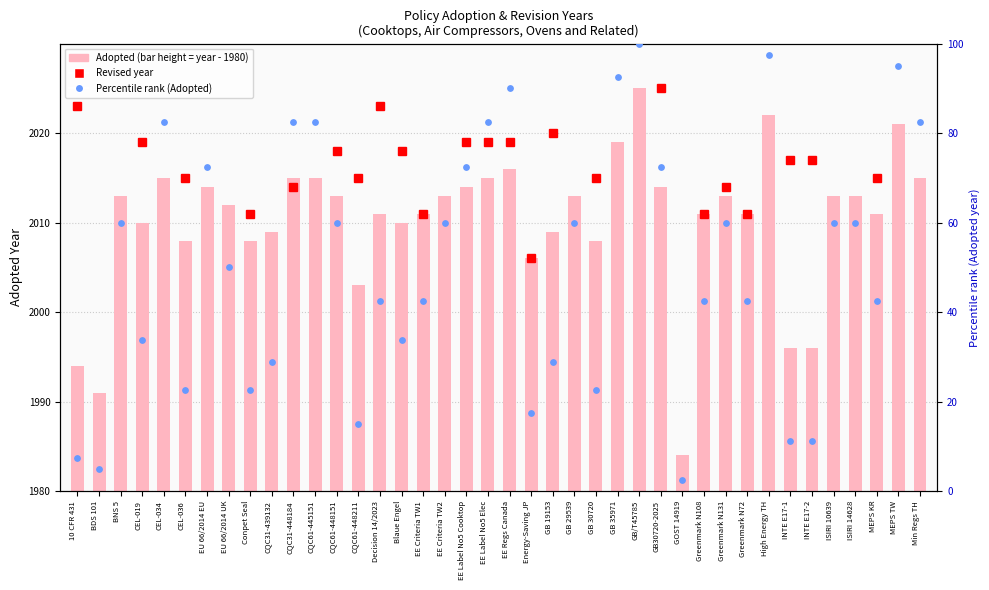

Which series has the widest spread of Y values?

Percentile rank